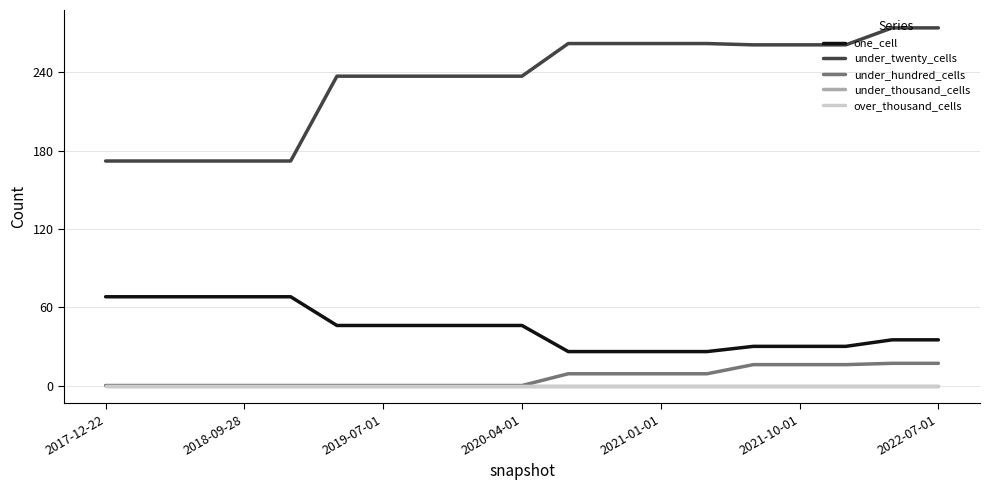

Does the chart have visible grid lines?

Yes